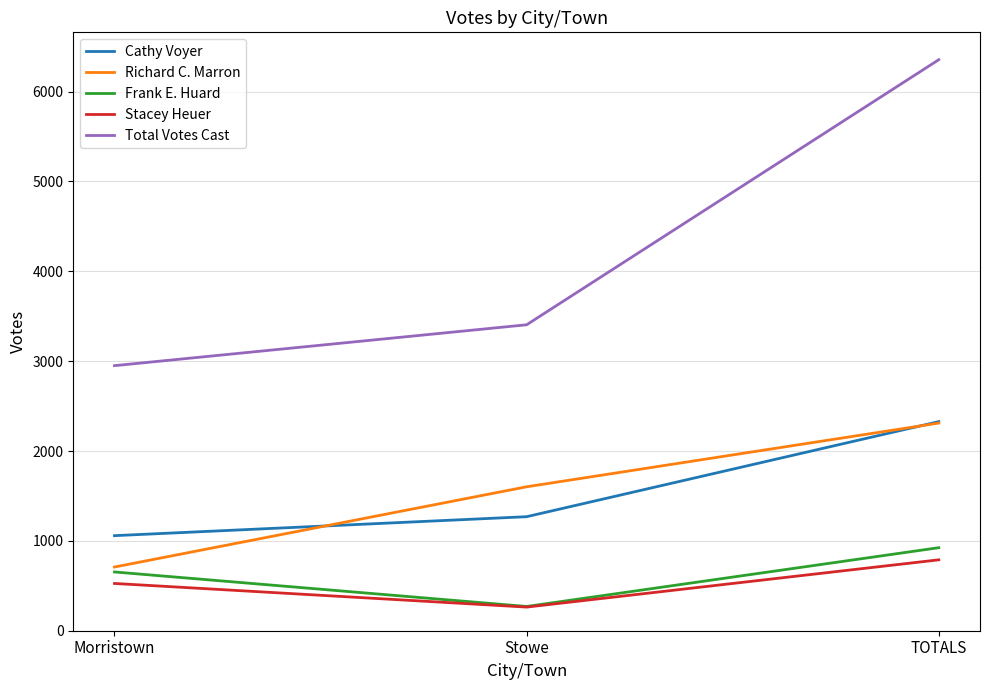

How many lines are shown in the chart?

5